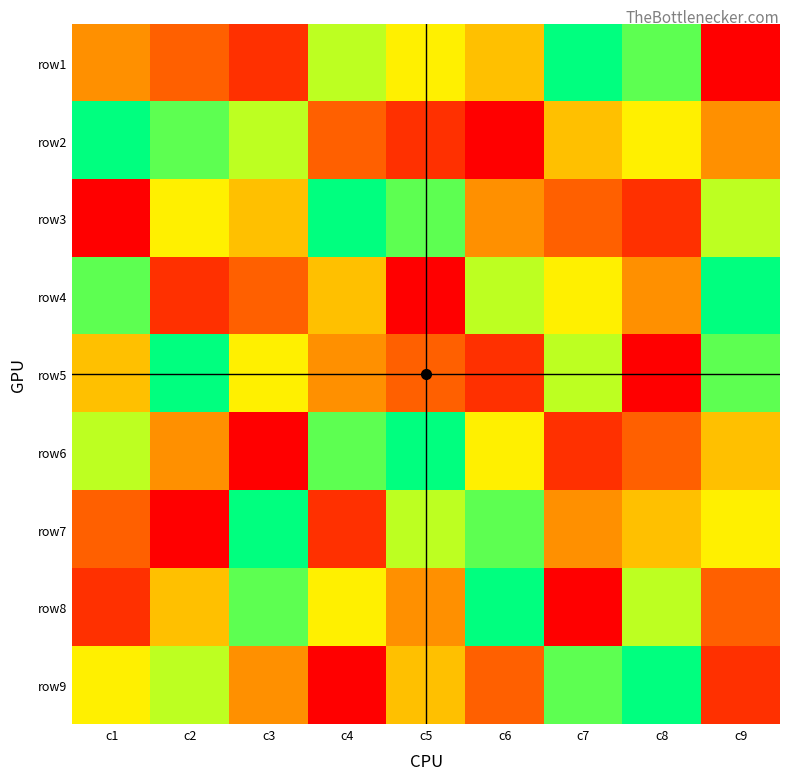

At c1, list the series in order from smallest to largest.

row3, row8, row7, row1, row5, row9, row6, row4, row2